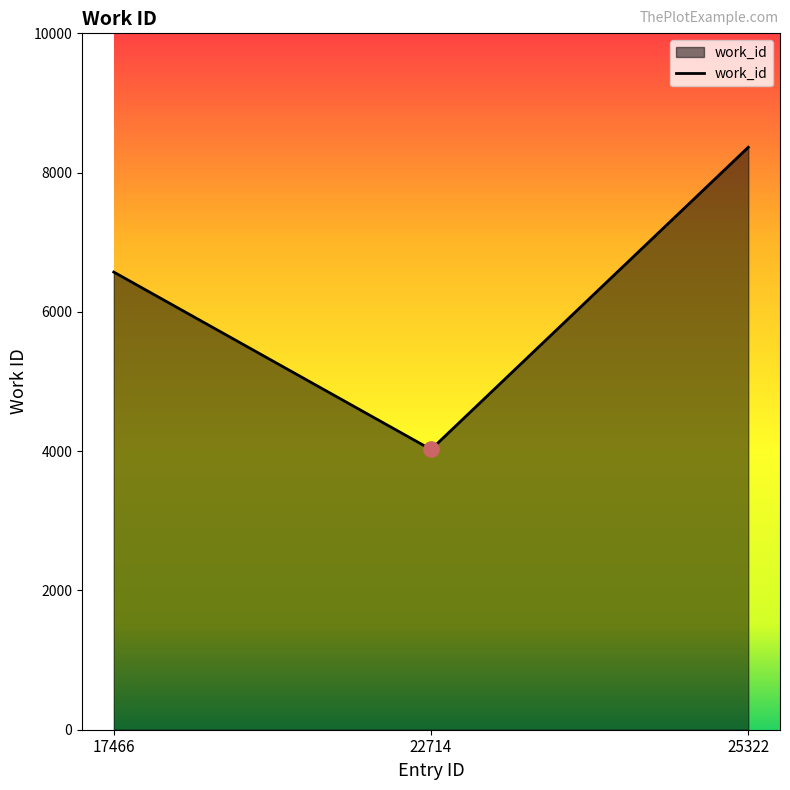

What is the change in value from 22714 to 25322?

+4340